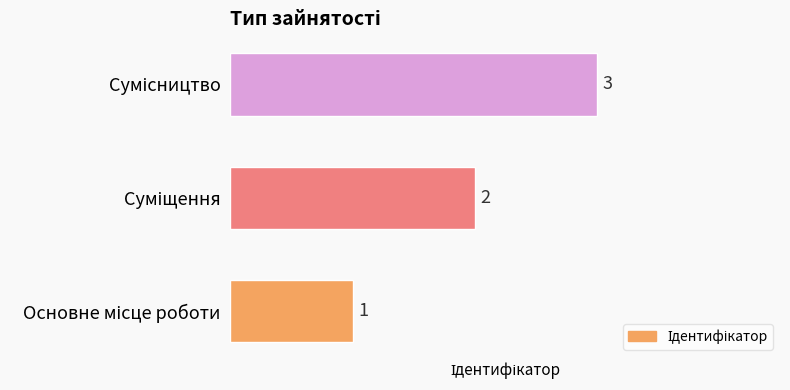

Count the values in the range 1 to 3.

3